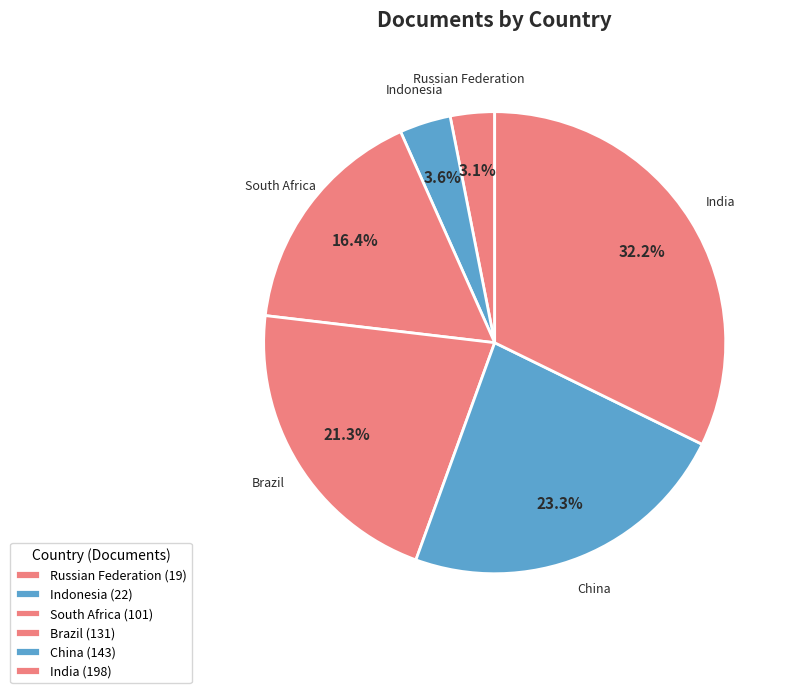

To the nearest percent, what is the average slice percentage?

17%